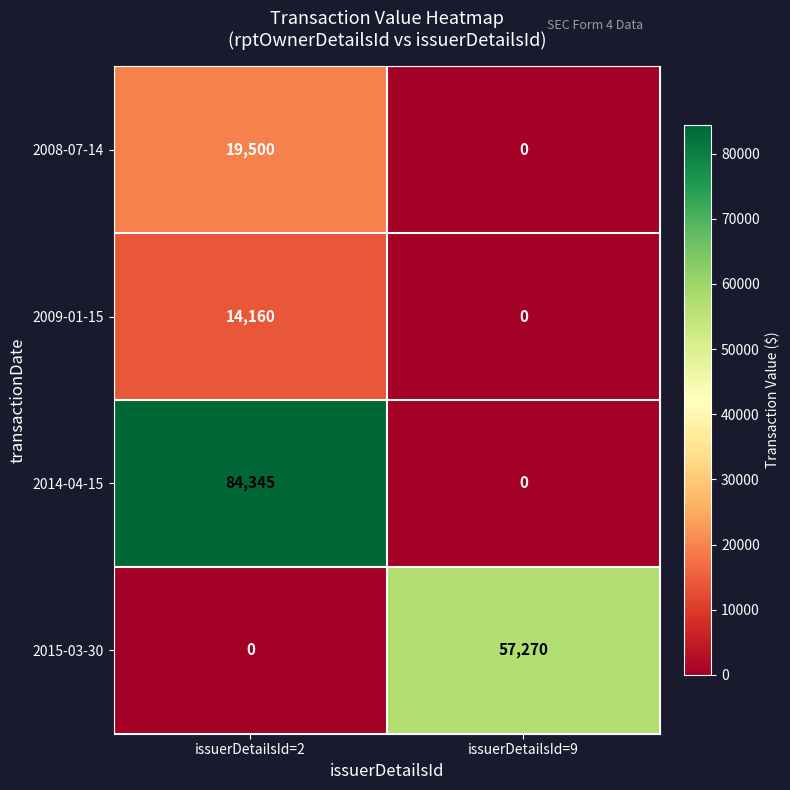

Rank the series by their maximum value, from lowest to highest.

2009-01-15, 2008-07-14, 2015-03-30, 2014-04-15